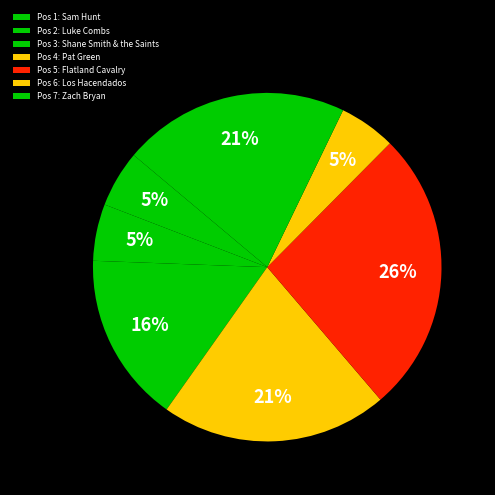

How many segments does this pie chart have?

7